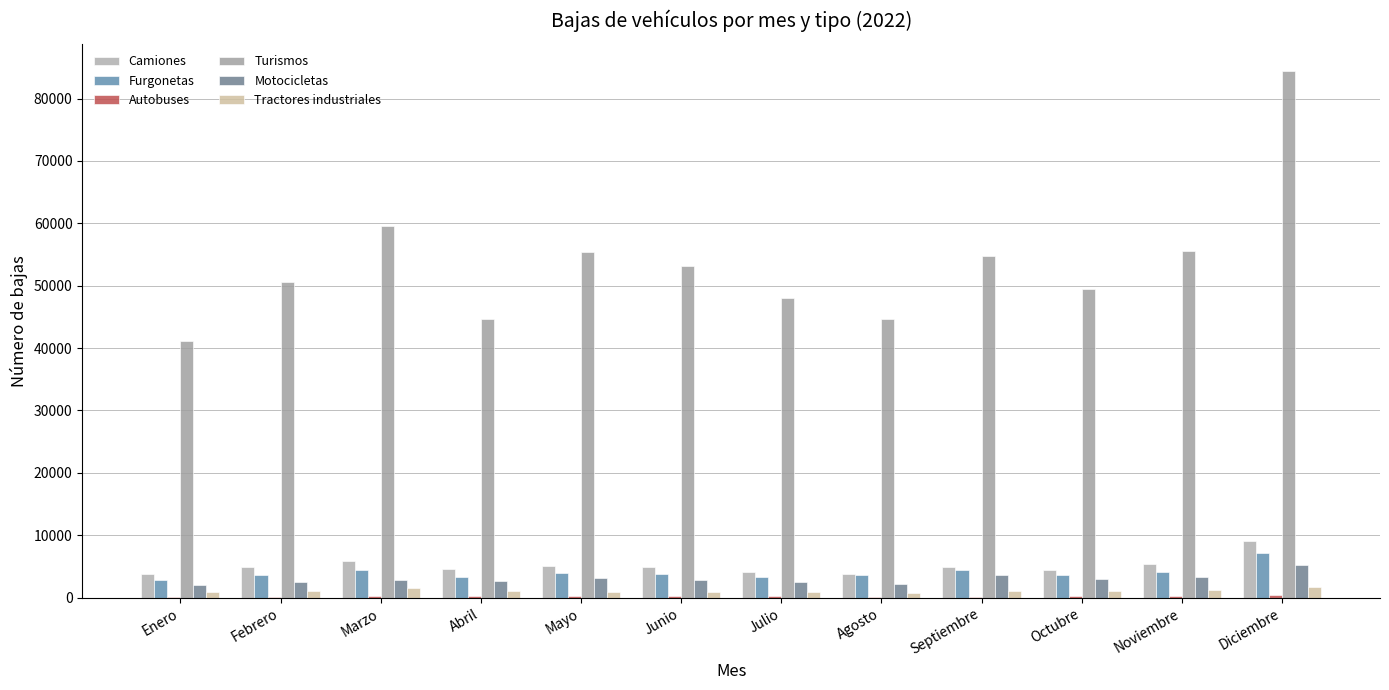

What is the minimum value for Furgonetas?

2885